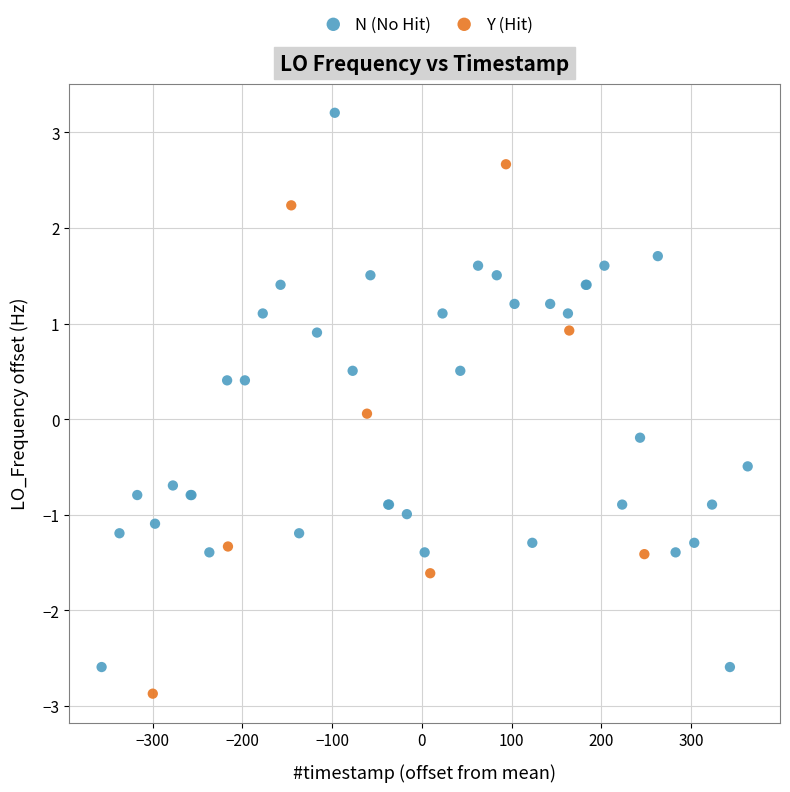

Which series reaches the maximum Y coordinate?

N (No Hit)